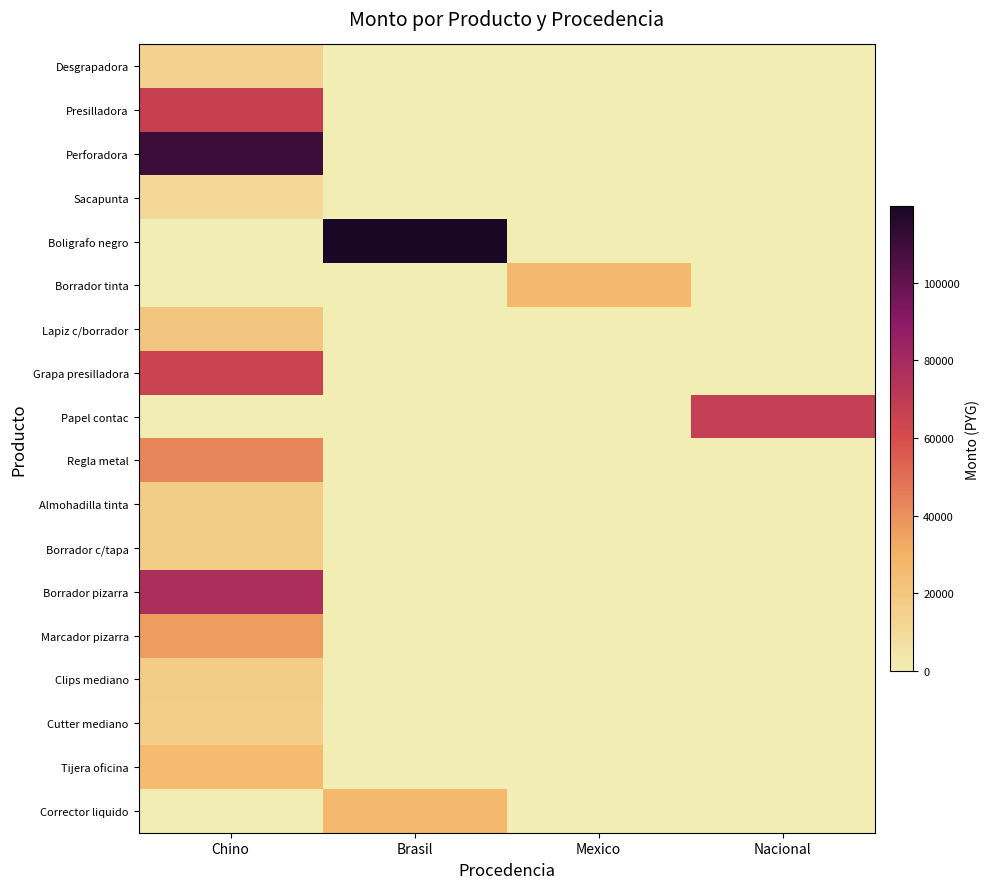

Reading right to left, list all the values displayed in this chart.

Desgrapadora: Nacional=0	Mexico=0	Brasil=0	Chino=14350
Presilladora: Nacional=0	Mexico=0	Brasil=0	Chino=66900
Perforadora: Nacional=0	Mexico=0	Brasil=0	Chino=109900
Sacapunta: Nacional=0	Mexico=0	Brasil=0	Chino=10425
Boligrafo negro: Nacional=0	Mexico=0	Brasil=119700	Chino=0
Borrador tinta: Nacional=0	Mexico=26400	Brasil=0	Chino=0
Lapiz c/borrador: Nacional=0	Mexico=0	Brasil=0	Chino=20000
Grapa presilladora: Nacional=0	Mexico=0	Brasil=0	Chino=65000
Papel contac: Nacional=67470	Mexico=0	Brasil=0	Chino=0
Regla metal: Nacional=0	Mexico=0	Brasil=0	Chino=42750
Almohadilla tinta: Nacional=0	Mexico=0	Brasil=0	Chino=16750
Borrador c/tapa: Nacional=0	Mexico=0	Brasil=0	Chino=16800
Borrador pizarra: Nacional=0	Mexico=0	Brasil=0	Chino=77000
Marcador pizarra: Nacional=0	Mexico=0	Brasil=0	Chino=36250
Clips mediano: Nacional=0	Mexico=0	Brasil=0	Chino=16800
Cutter mediano: Nacional=0	Mexico=0	Brasil=0	Chino=15750
Tijera oficina: Nacional=0	Mexico=0	Brasil=0	Chino=25300
Corrector liquido: Nacional=0	Mexico=0	Brasil=26700	Chino=0